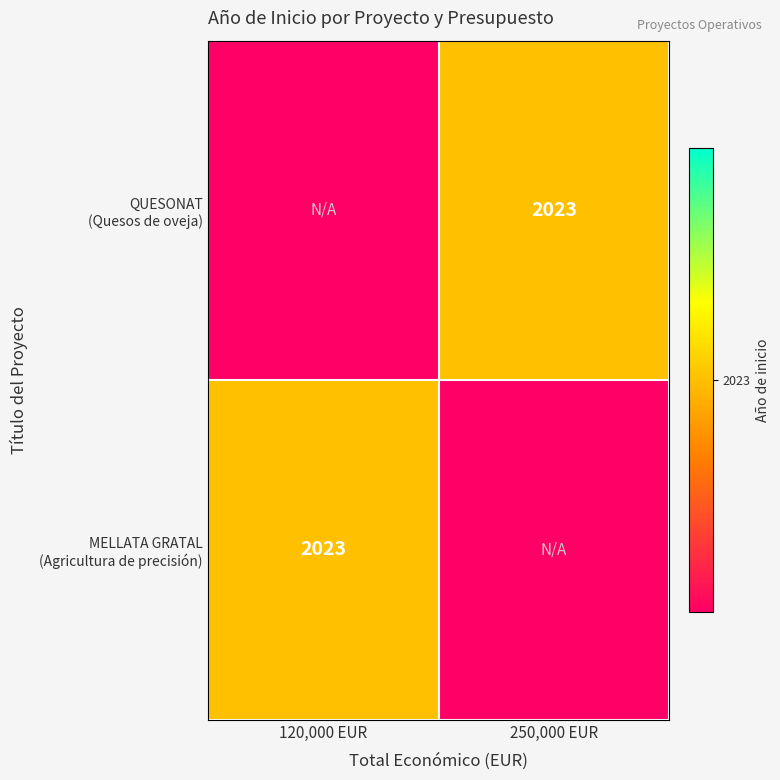

What is the highest value of the MELLATA GRATAL (Agricultura de precisión) series?

2023